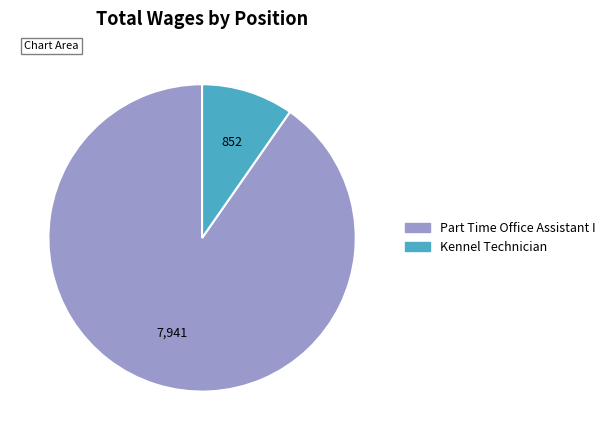

Which slice is the smallest?

Kennel Technician